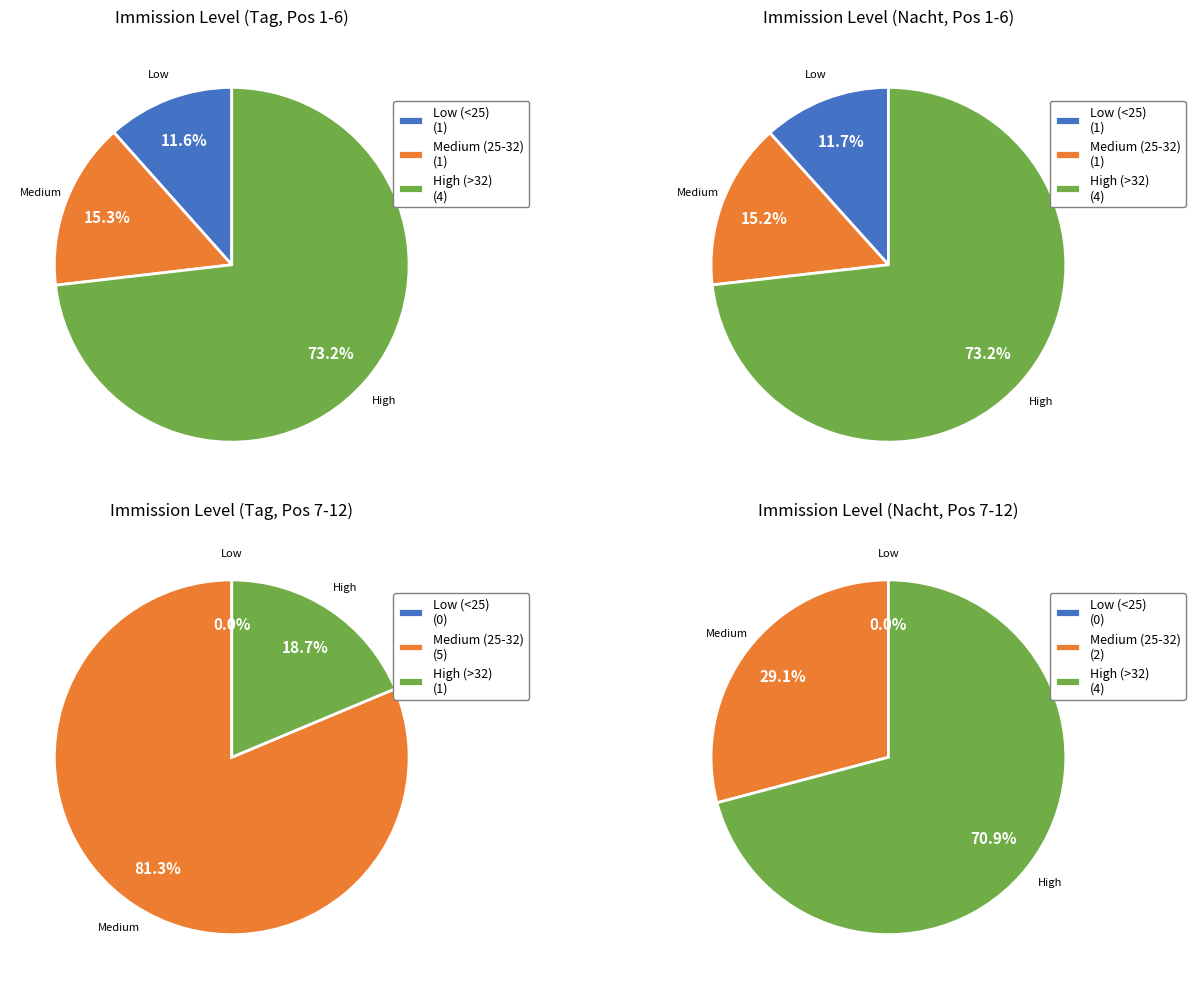

How many slices are in this pie chart?

12